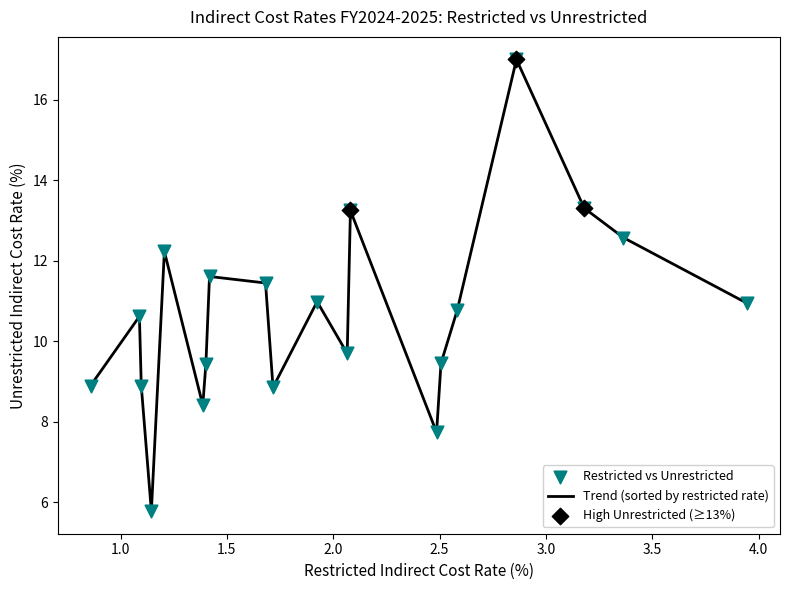

What is the maximum value shown in the chart?

17.0